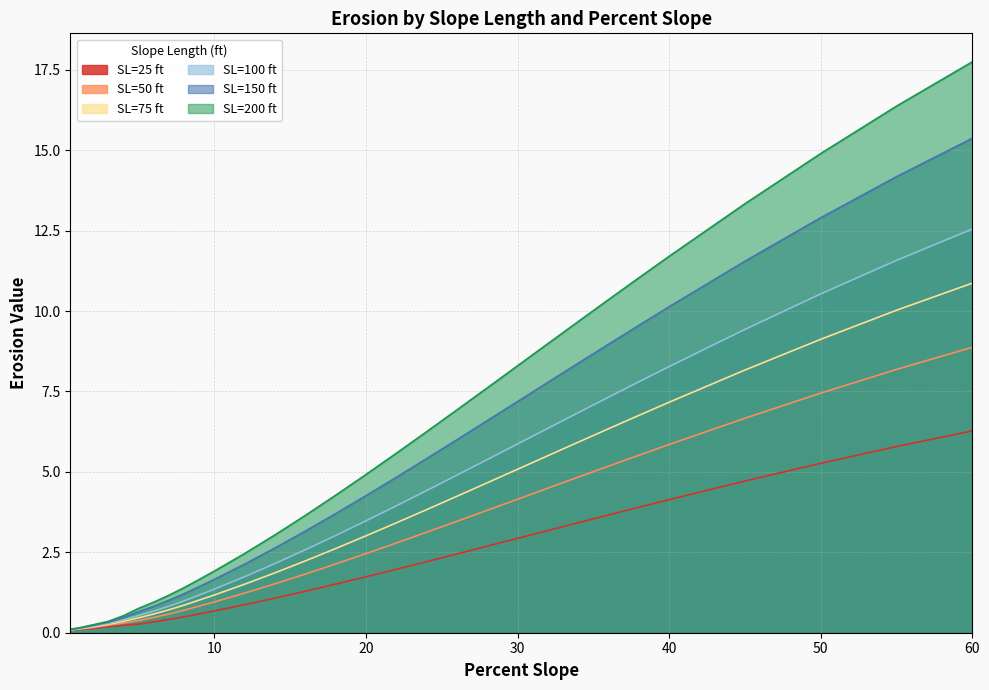

Where does the 150 series first go above 4?

20